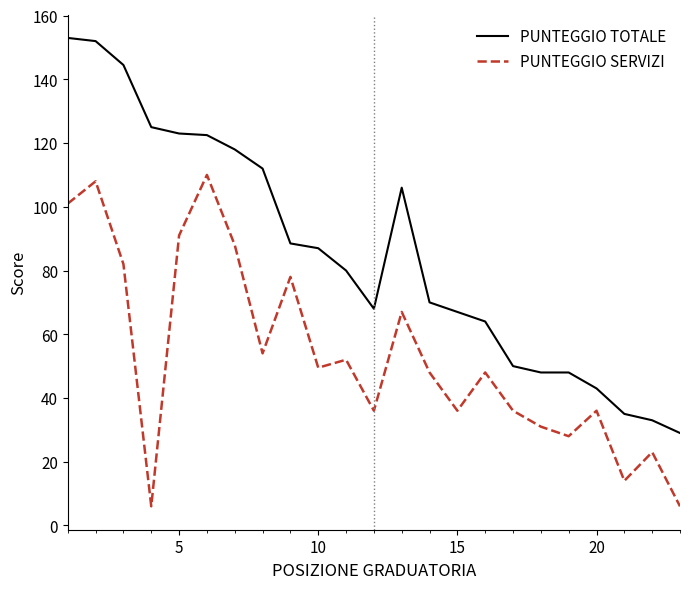

Which series has the widest spread of values?

PUNTEGGIO TOTALE